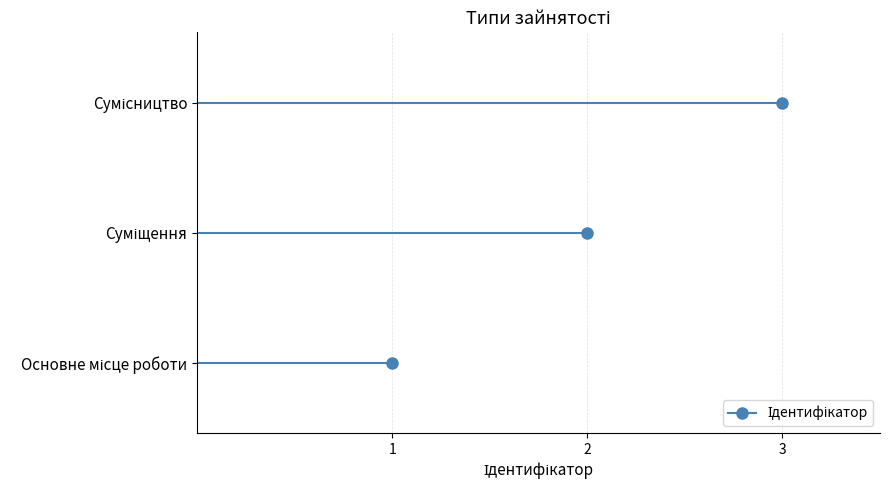

Rank the categories by value from lowest to highest.

Основне місце роботи, Суміщення, Сумісництво